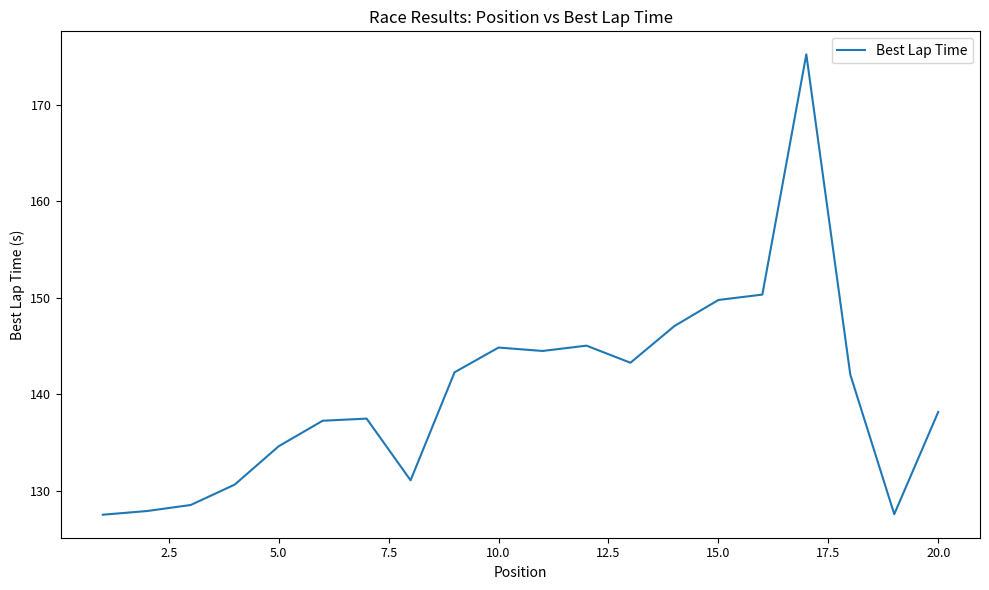

What is the smallest value displayed?

127.5